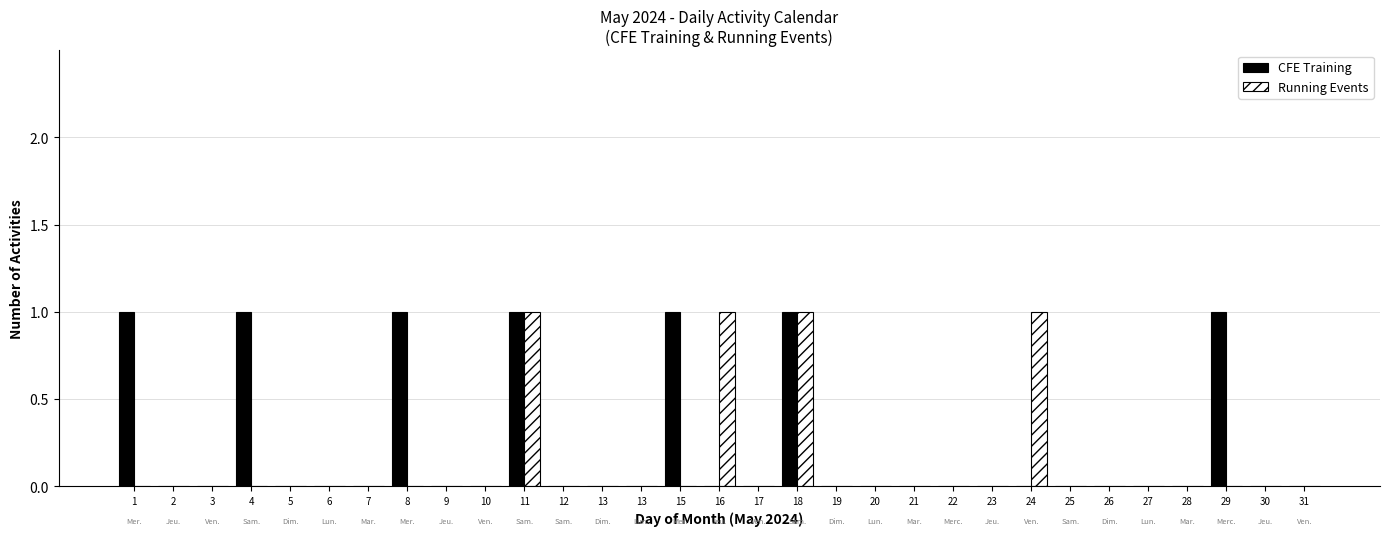

At which category does the chart reach its peak across all series?

1